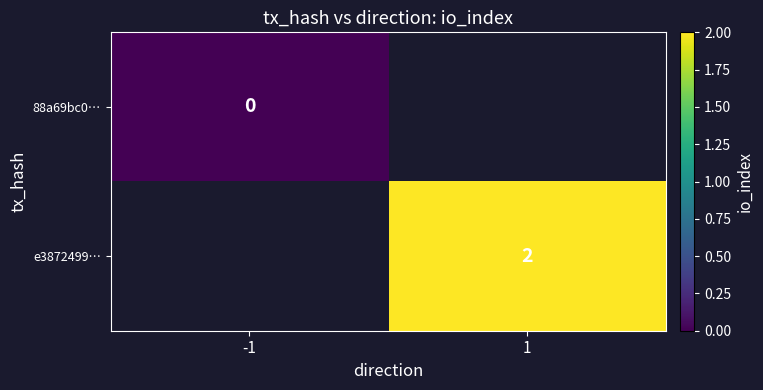

Is it true that e3872499… equals 2 at 1?

True